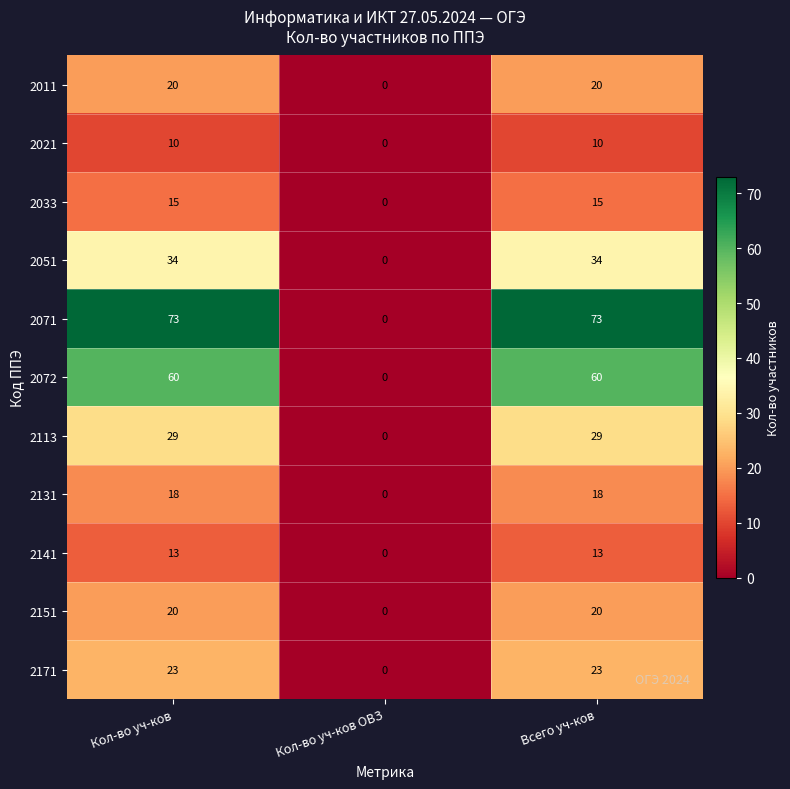

What is the sum of the 2072 values at Всего уч-ков and Кол-во уч-ков?

120